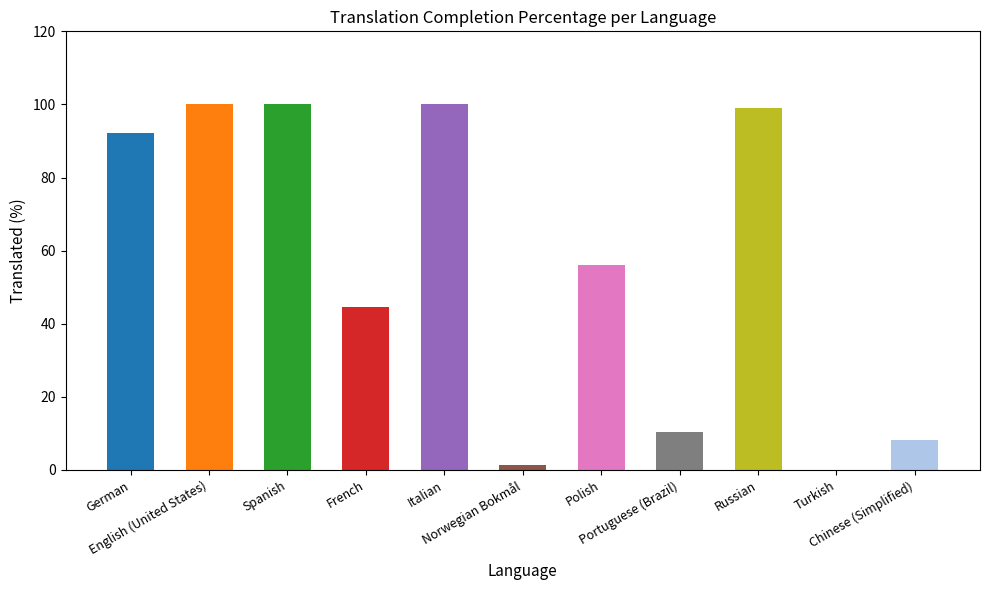

Rank the categories by value from lowest to highest.

Turkish, Norwegian Bokmål, Chinese (Simplified), Portuguese (Brazil), French, Polish, German, Russian, English (United States), Spanish, Italian